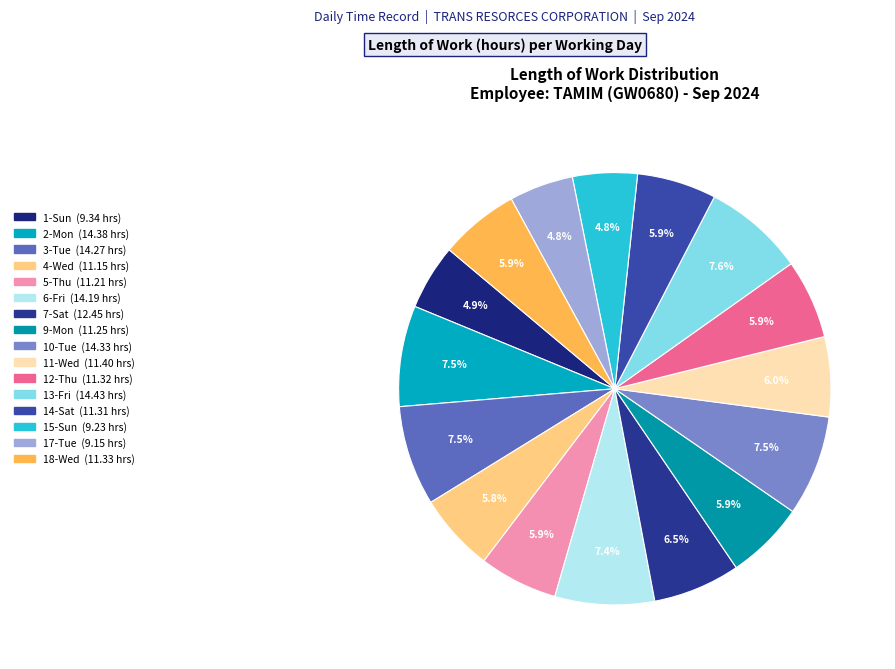

Does 12-Thu account for over 50% of the chart?

No